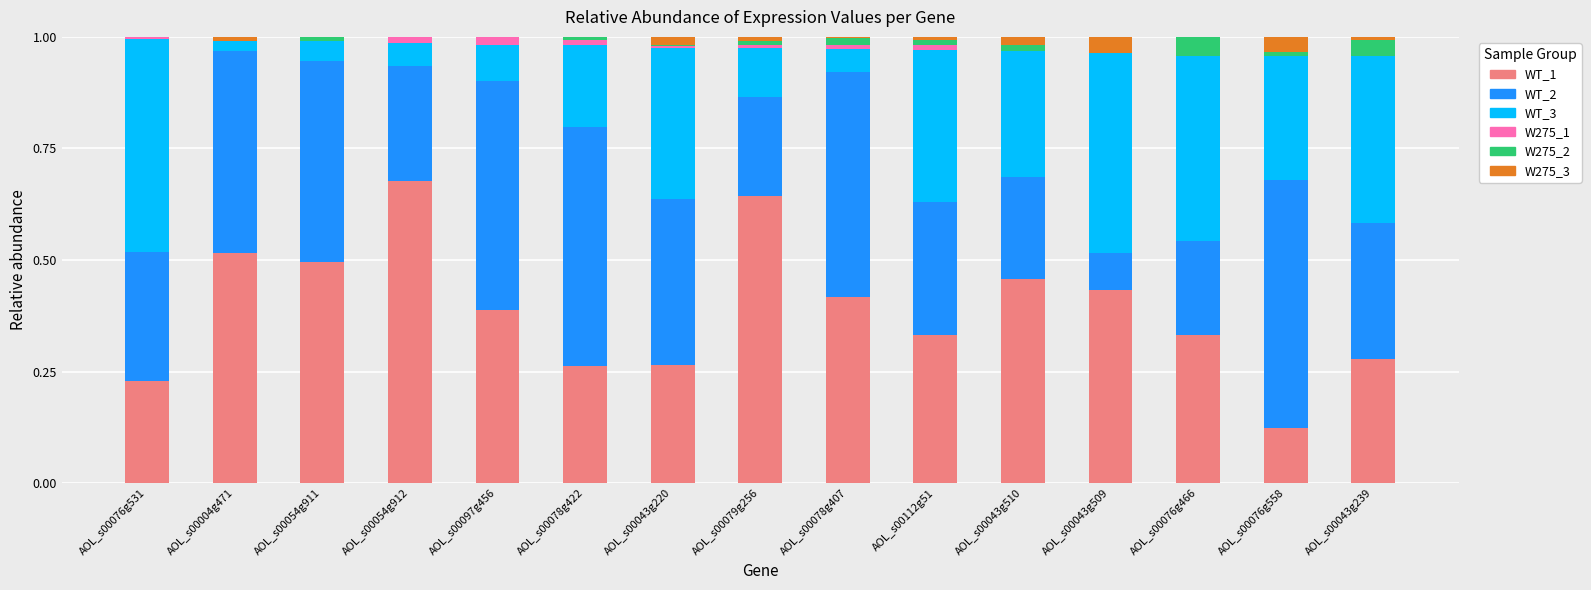

At which label does WT_1 reach its peak?

AOL_s00054g912